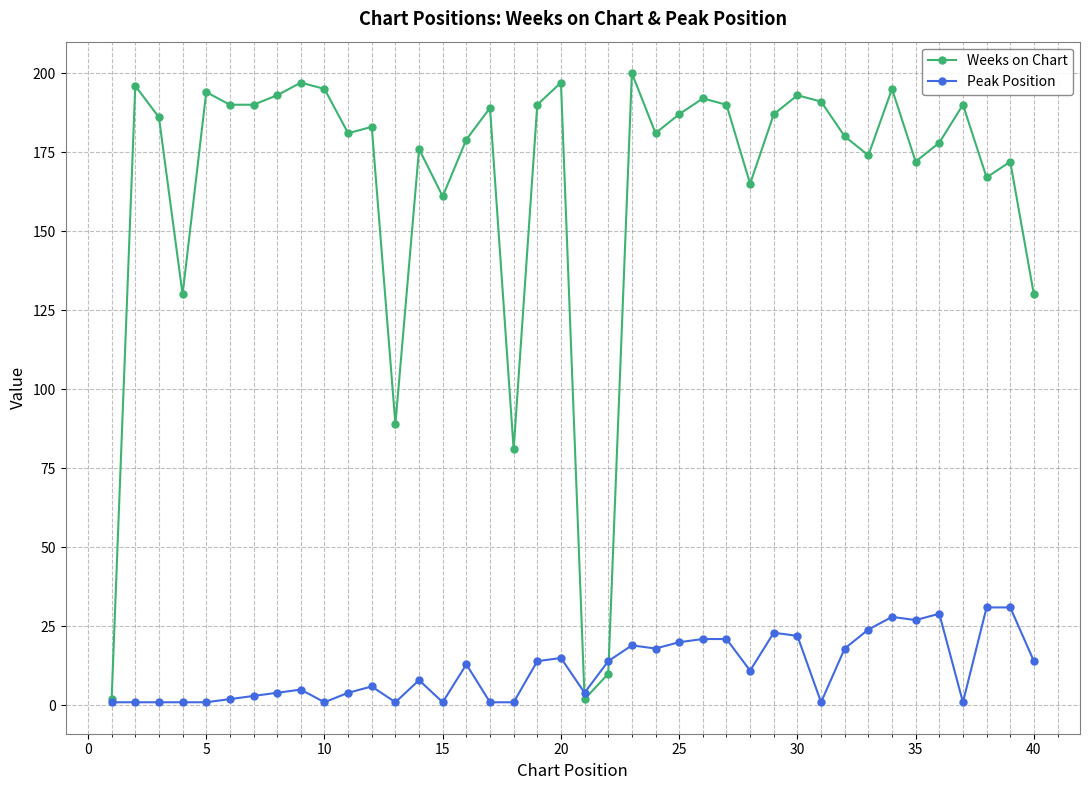

List the series in order of their overall mean, highest first.

Weeks on Chart, Peak Position